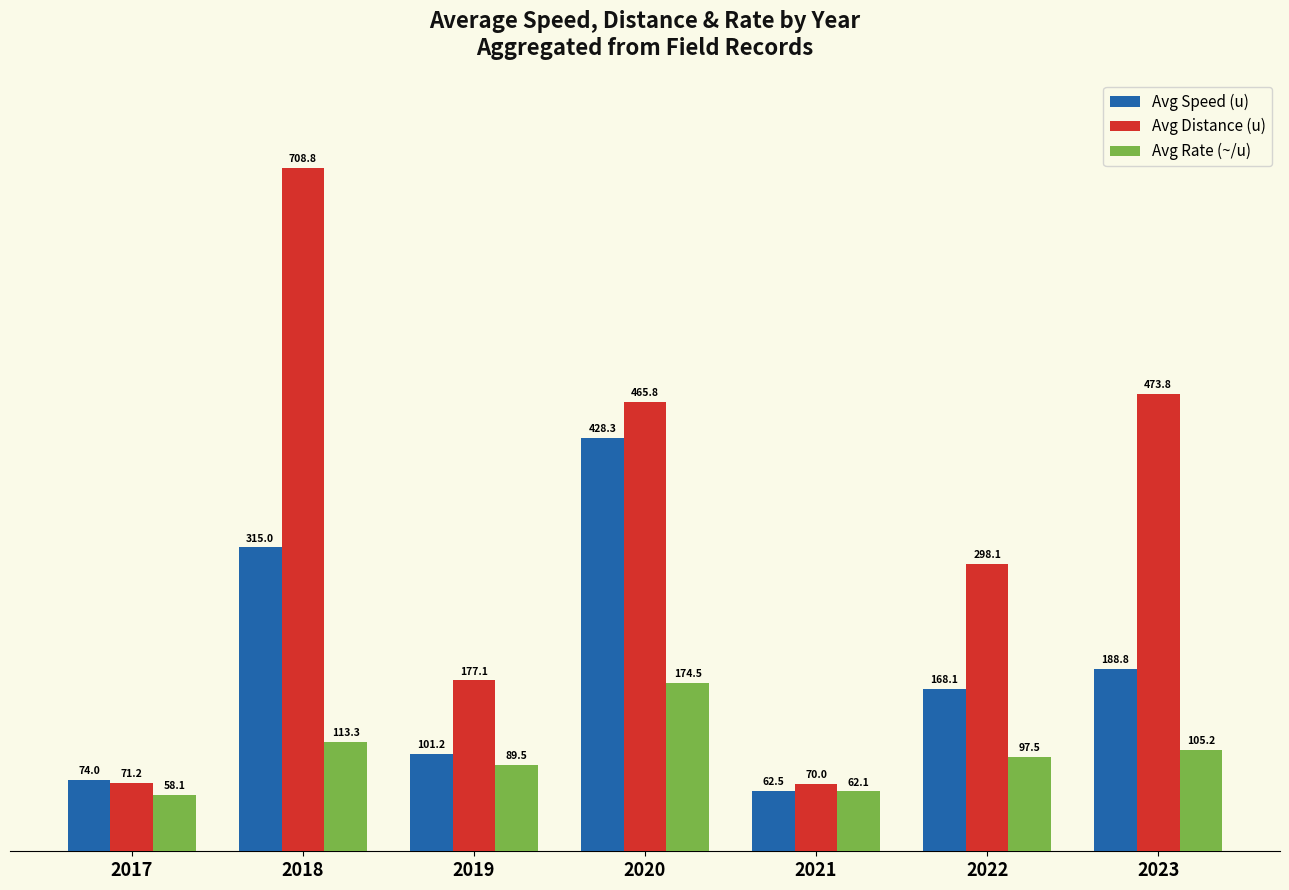

Reading left to right, transcribe all the data shown in this chart.

Avg Speed (u): 2017=74.0	2018=315.0	2019=101.2	2020=428.3	2021=62.5	2022=168.1	2023=188.8
Avg Distance (u): 2017=71.2	2018=708.8	2019=177.1	2020=465.8	2021=70.0	2022=298.1	2023=473.8
Avg Rate (~/u): 2017=58.1	2018=113.3	2019=89.5	2020=174.5	2021=62.1	2022=97.5	2023=105.2